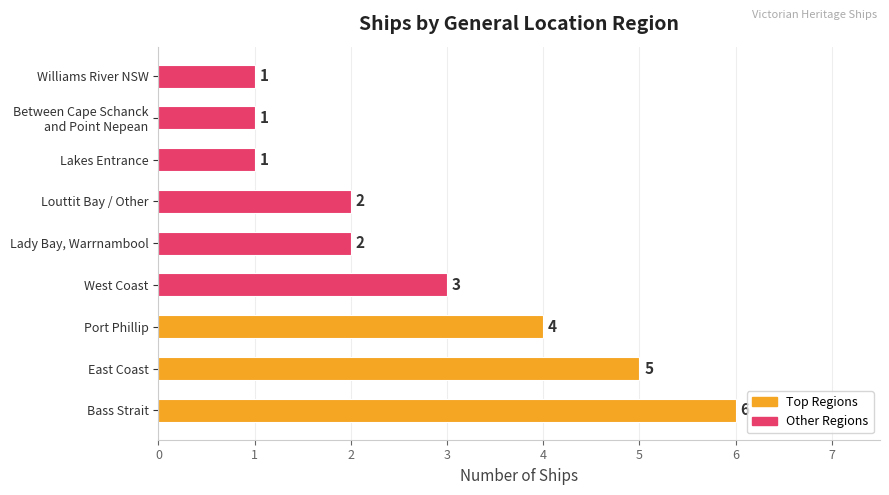

True or false: the data shows 2 at Louttit Bay / Other.

True